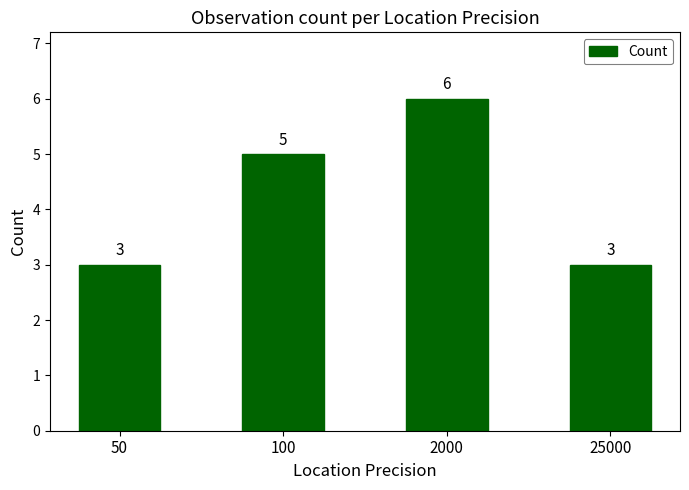

What is the maximum value shown in the chart?

6